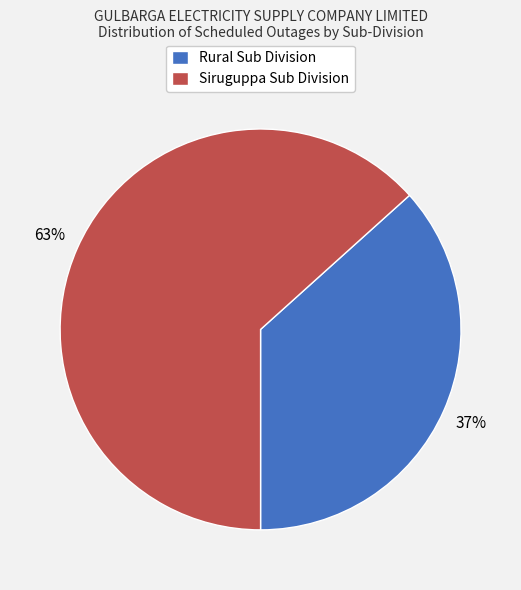

To the nearest percent, what is the average slice percentage?

50%